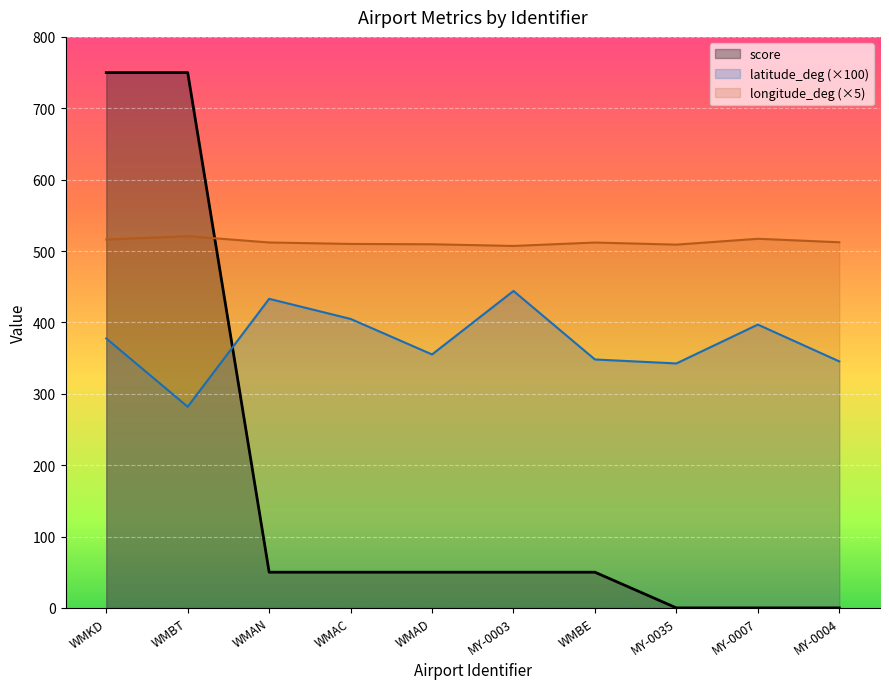

True or false: score has more than 0 points higher than both neighbors.

False